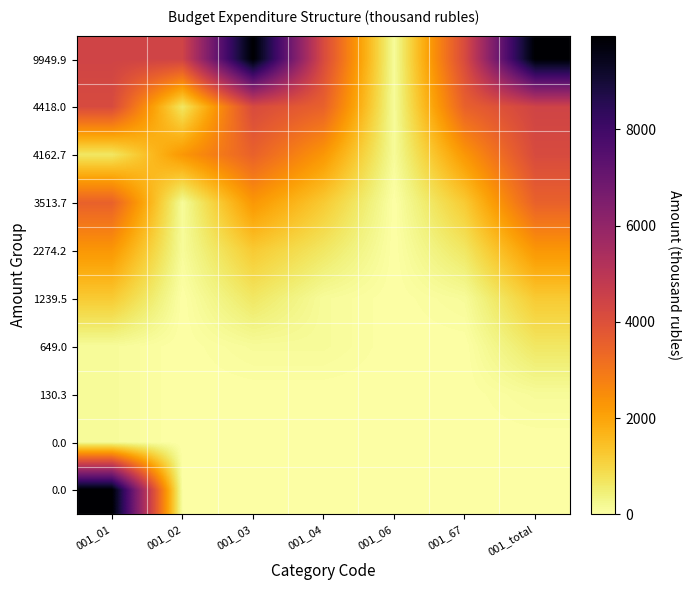

Count the number of categories in the chart.

7